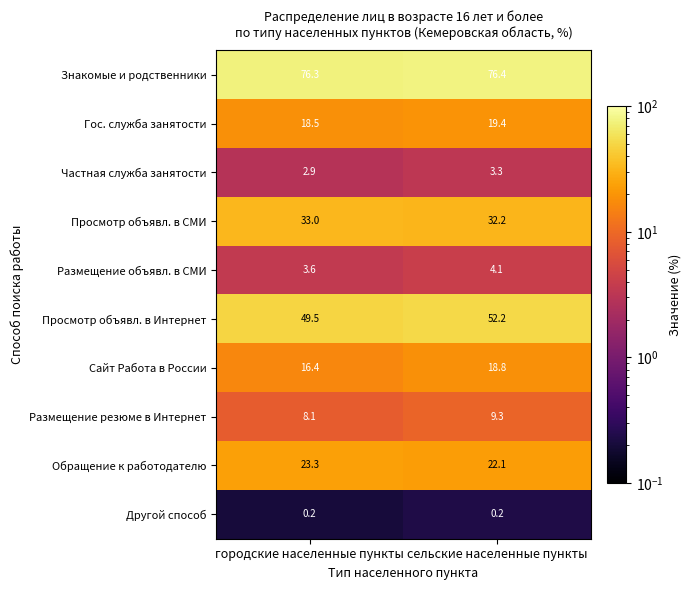

What is the minimum value for Частная служба занятости?

2.9